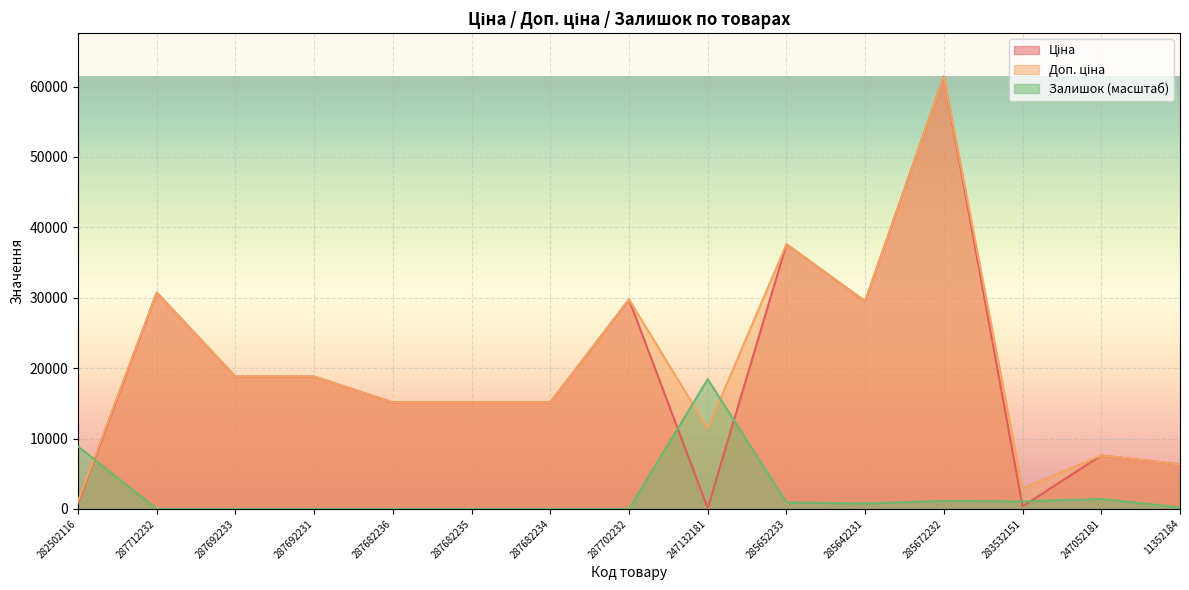

How many intersections are there between Залишок and Доп. ціна?

3